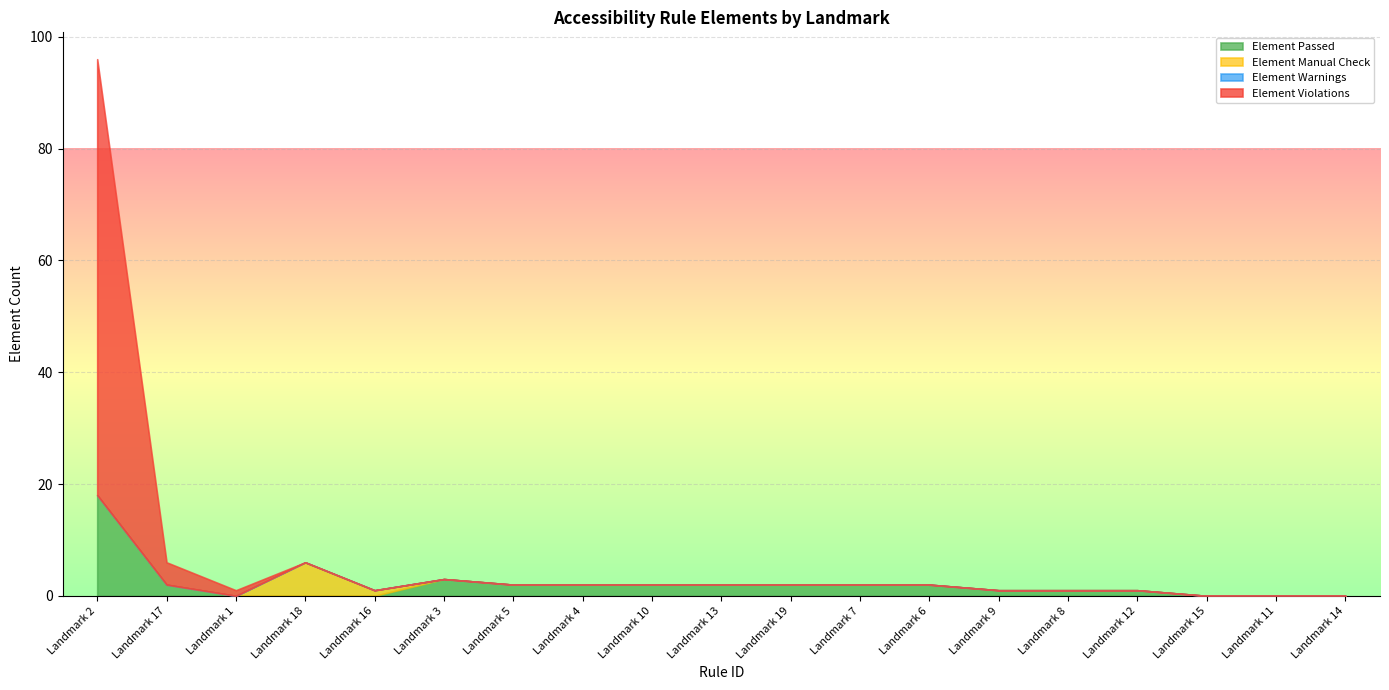

Rank the series by their maximum value, from highest to lowest.

Element Violations, Element Passed, Element Manual Check, Element Warnings